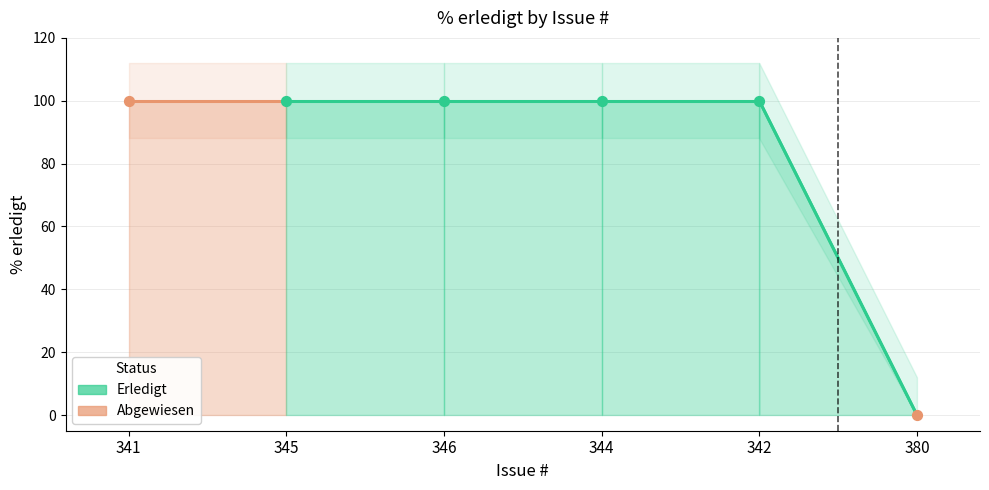

Which has a higher value, 344 or 346?

344